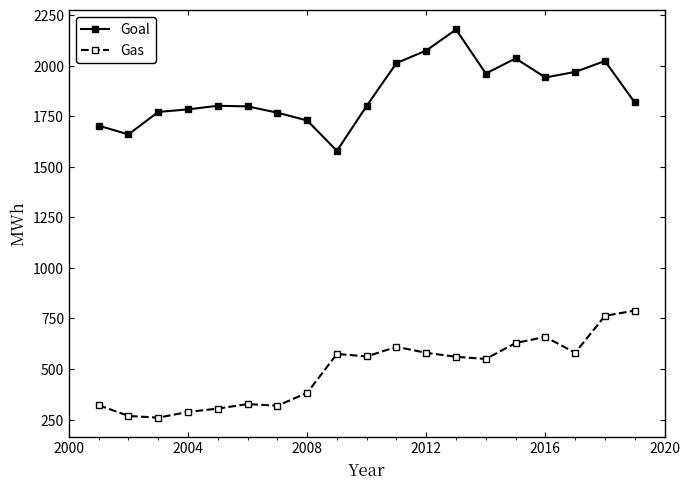

What are all the series names shown in the legend?

Goal, Gas